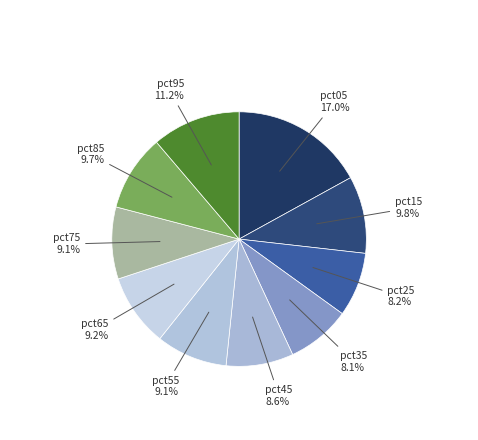

Count the number of slices in the pie.

10